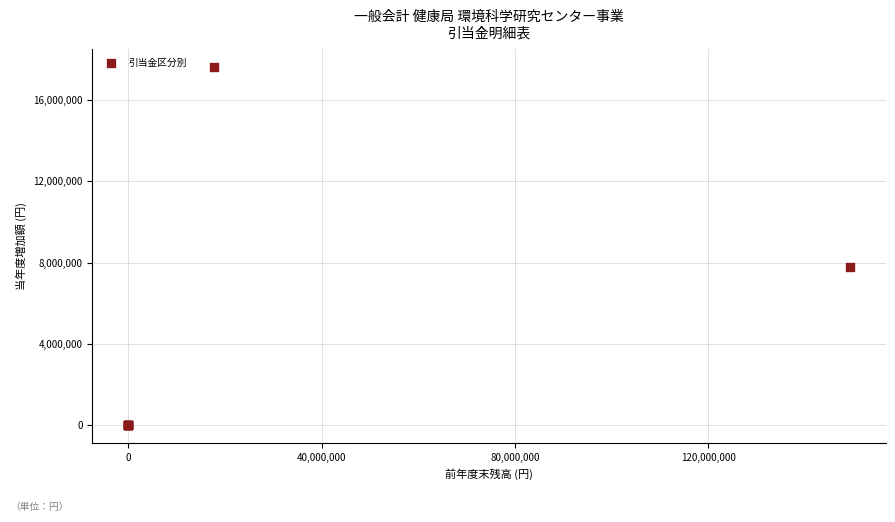

What Y value in the scatter plot is closest to 8822501?

7769422